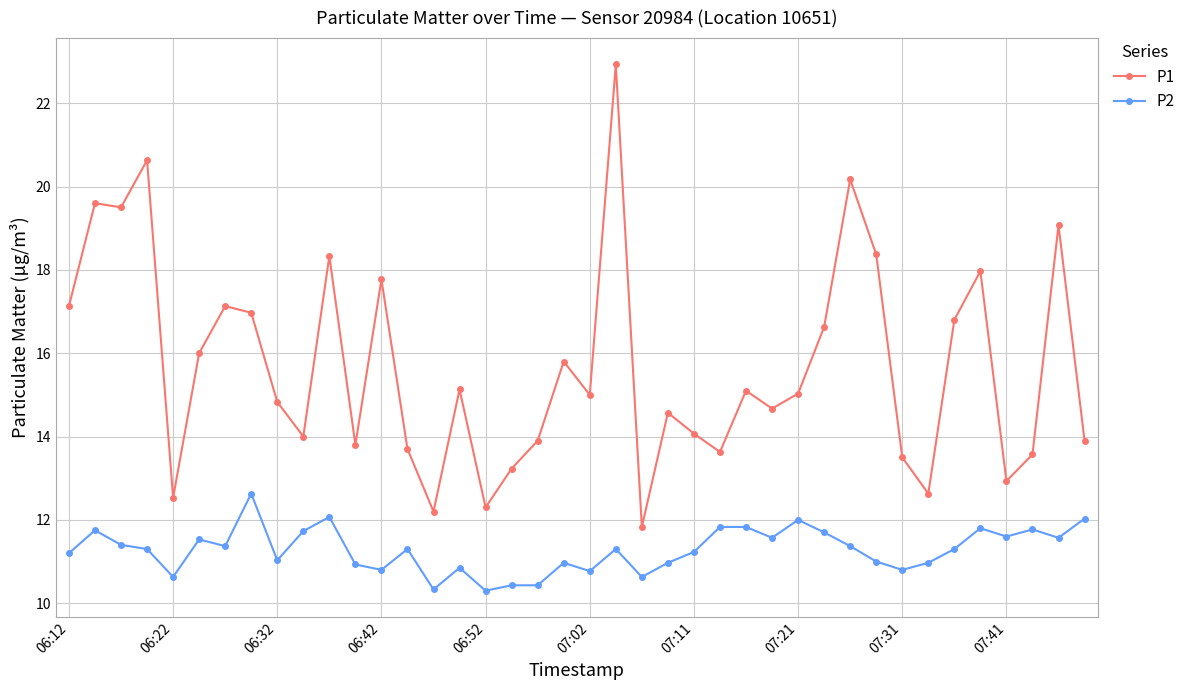

True or false: P2 and P1 cross at least once.

False